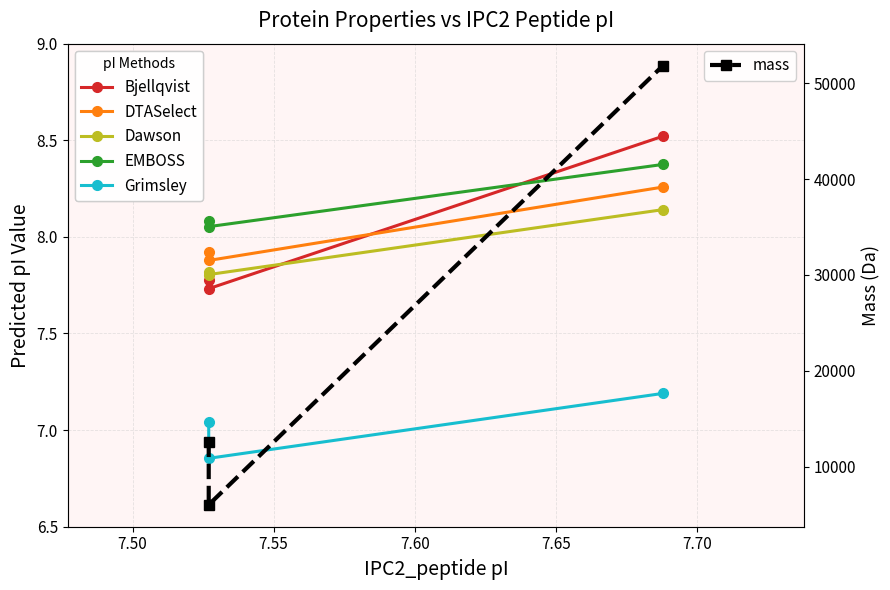

What is the difference between the maximum and minimum values in the DTASelect series?

0.4